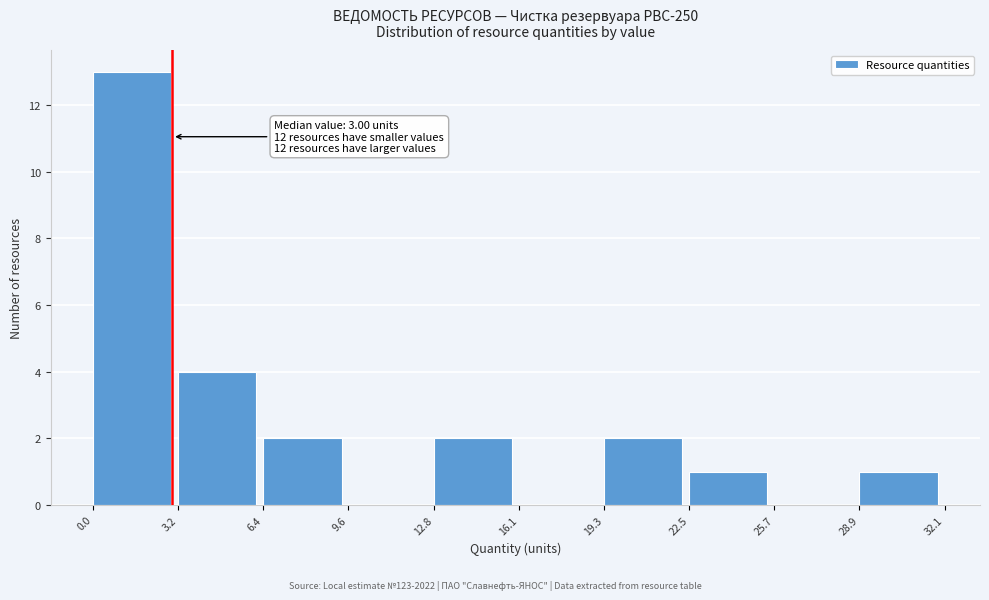

Which range on the x-axis has the tallest bar?

0.0 to 3.2